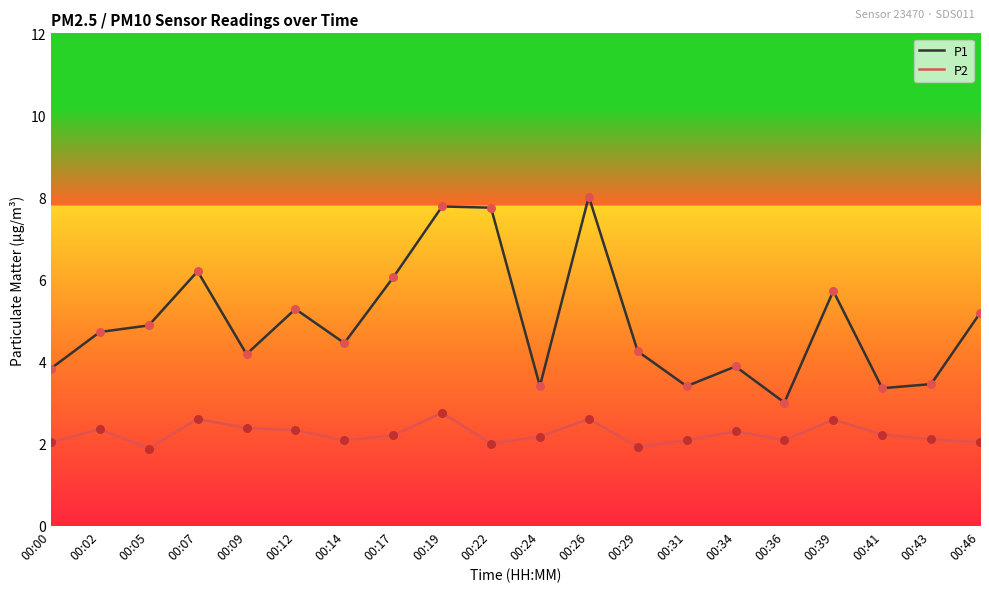

Between 00:02 and 00:17, which series saw the biggest shift?

P1